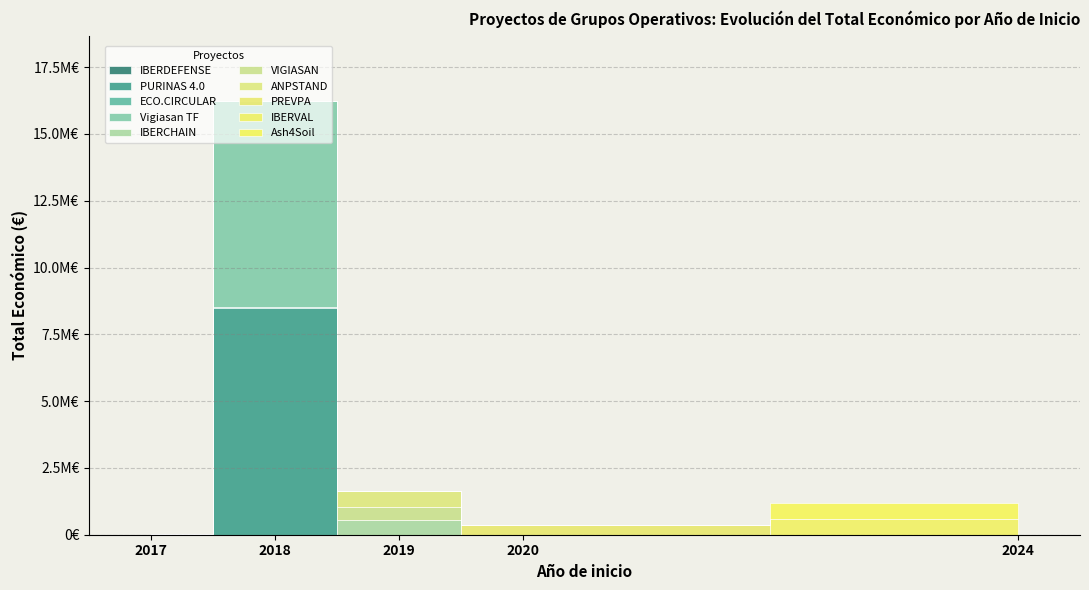

Approximately how many times larger is the value at 2024 compared to 2024?

1.0